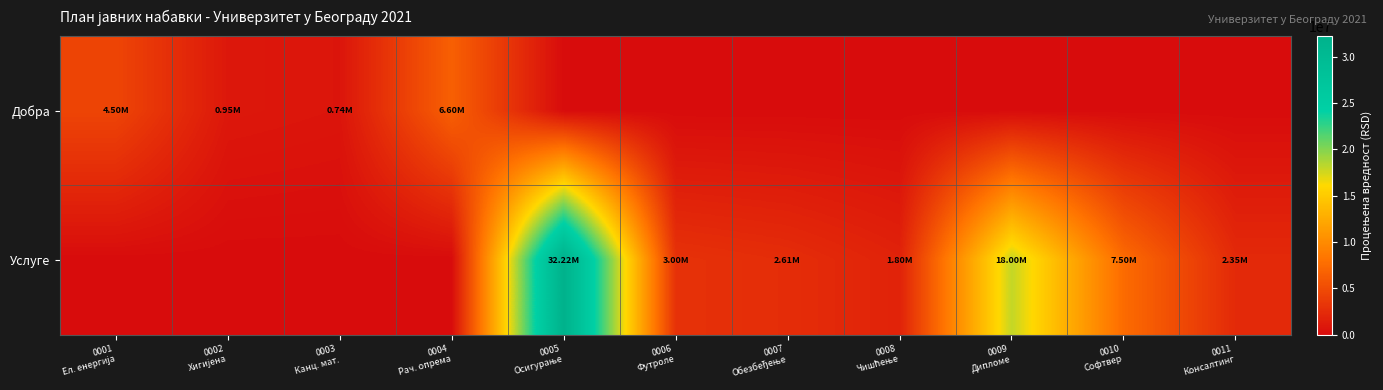

Which has a higher value, 0005
Осигурање or 0007
Обезбеђење?

0005
Осигурање